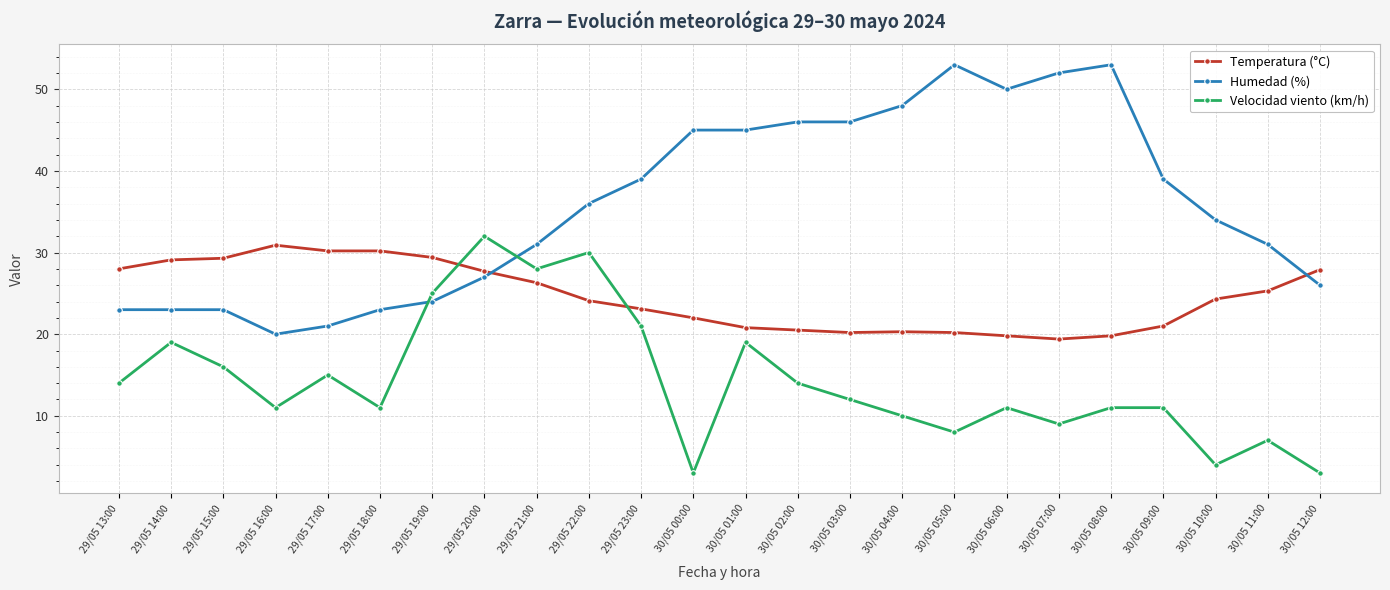

Which series changed the most between 29/05 16:00 and 29/05 20:00?

Velocidad viento (km/h)